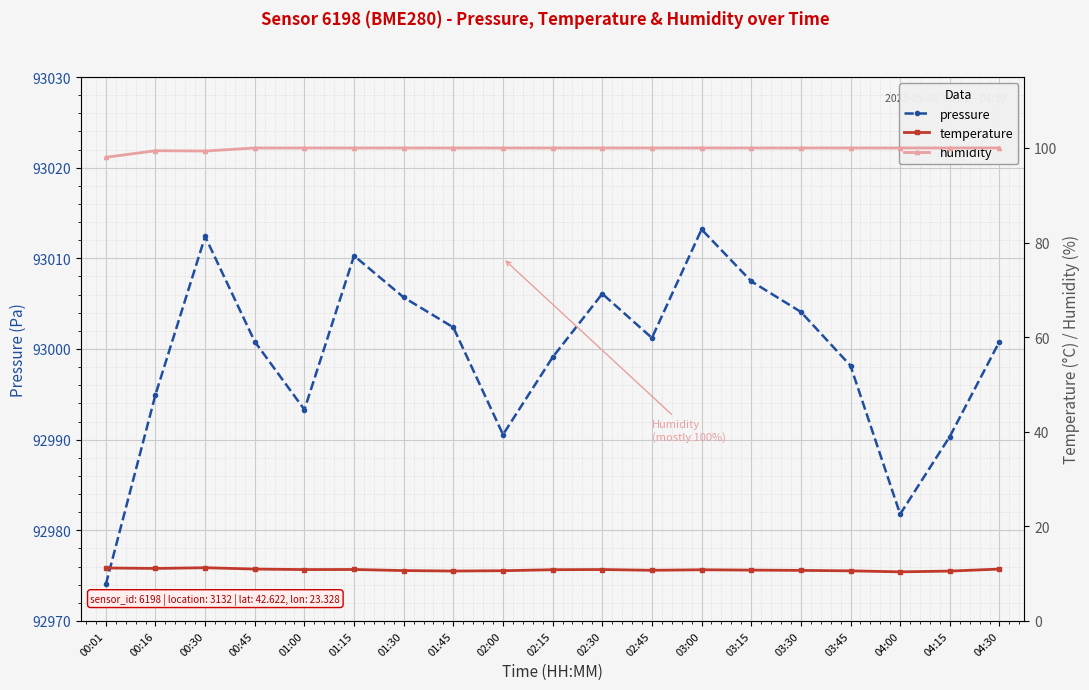

How many interior local valleys does the pressure series have?

4